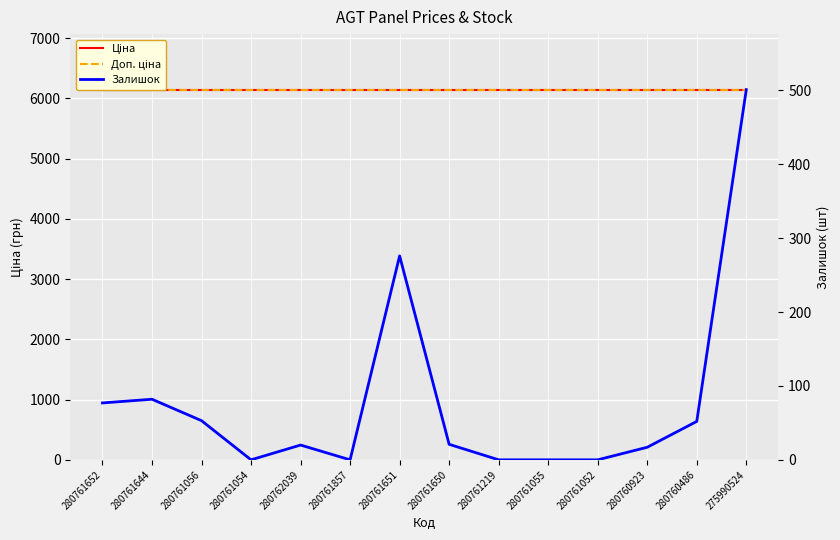

At which category does the chart reach its minimum across all series?

280761054